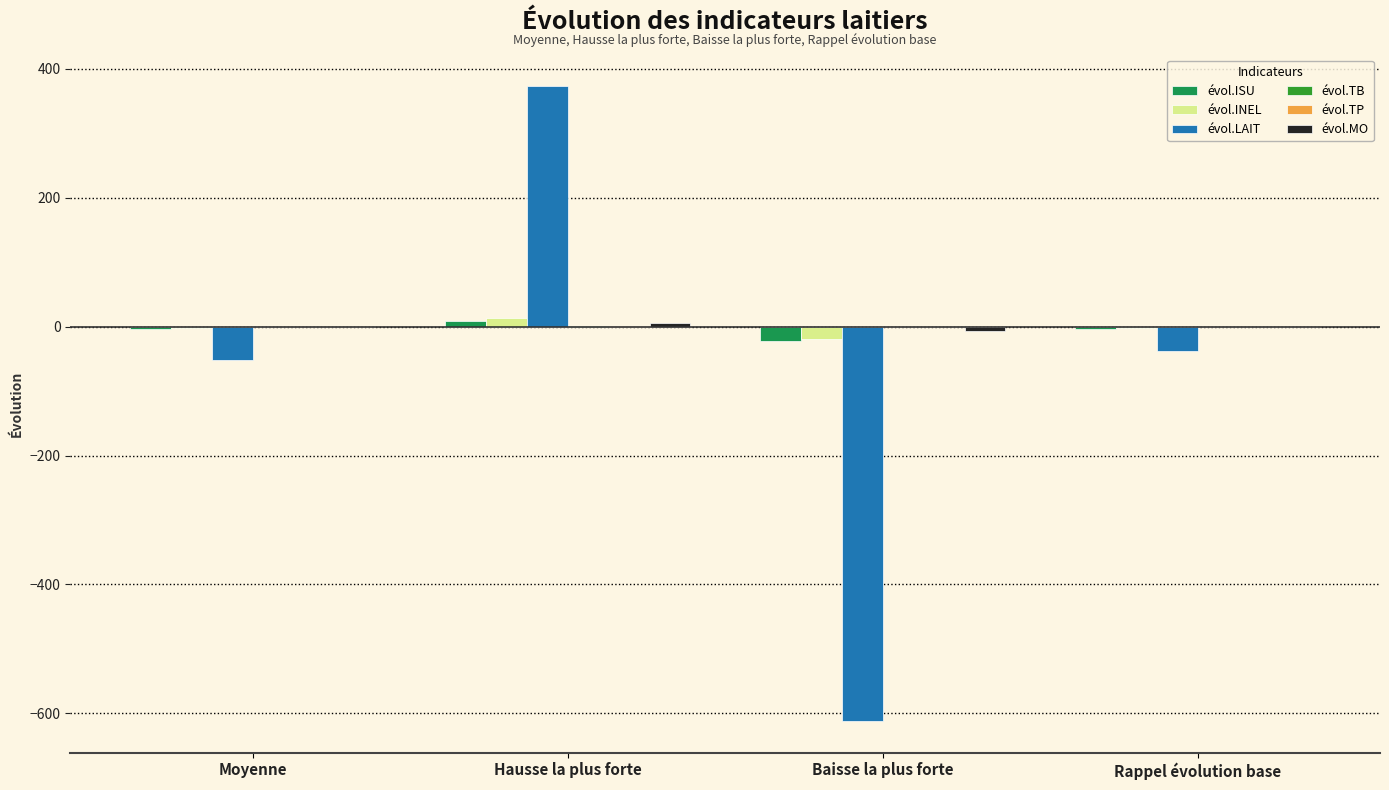

The évol.LAIT series shows 373.0 at Hausse la plus forte. True or false?

True